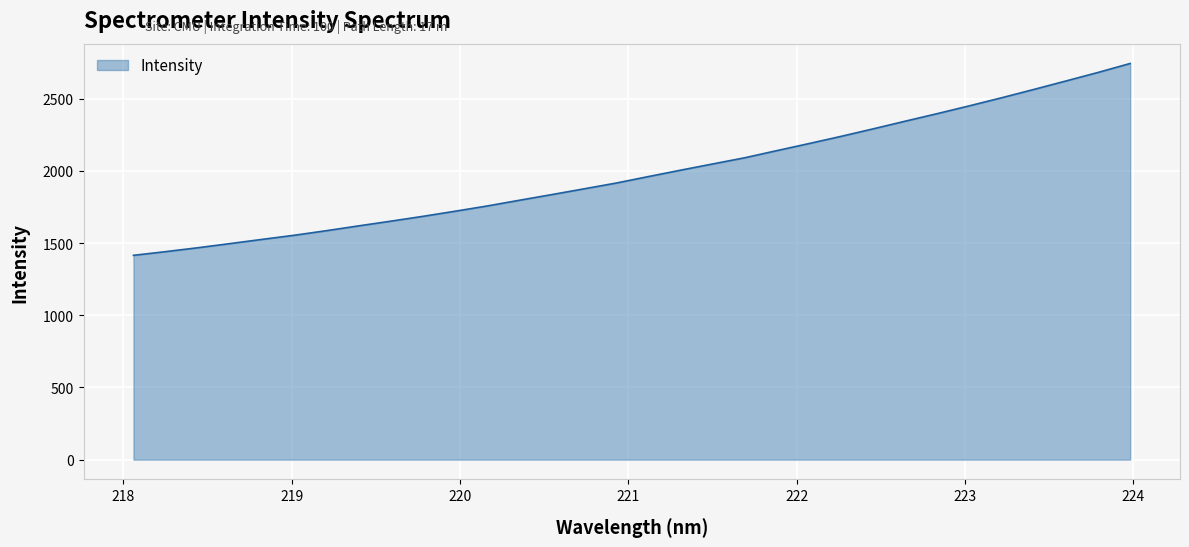

What is the minimum value shown in the chart?

1415.2